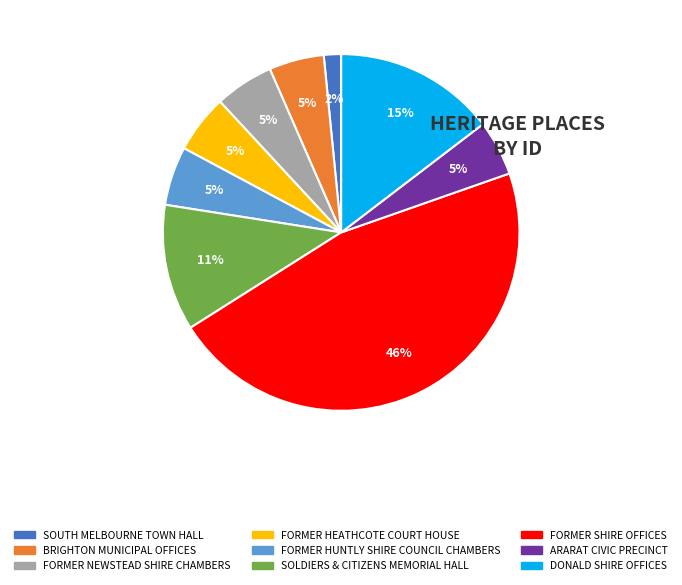

Which slice is the smallest?

SOUTH MELBOURNE TOWN HALL